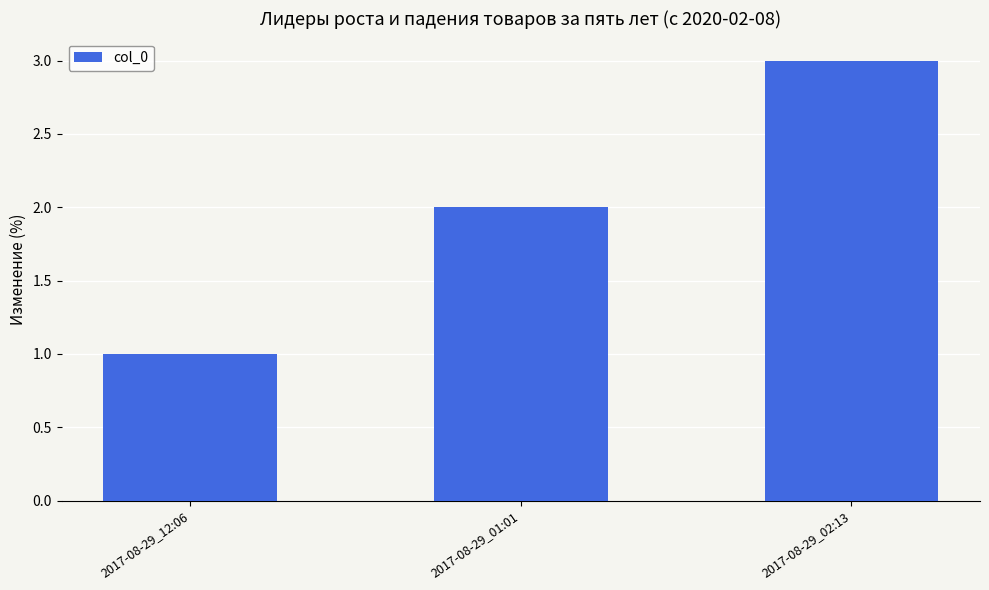

What value does the data have at 2017-08-29_01:01?

2